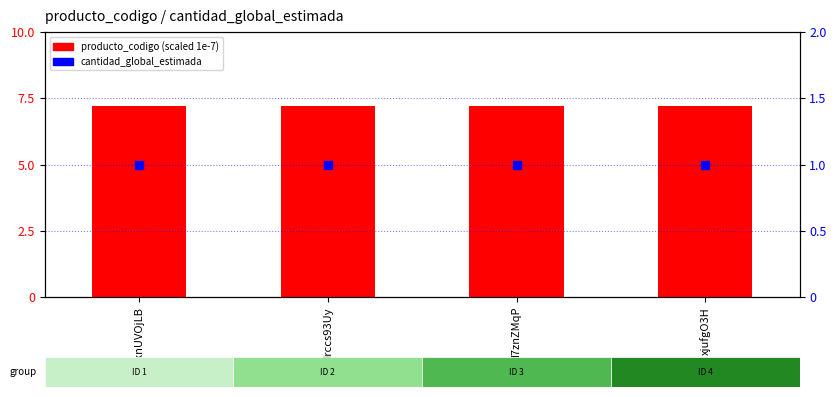

Which series reaches the minimum Y coordinate?

cantidad_global_estimada